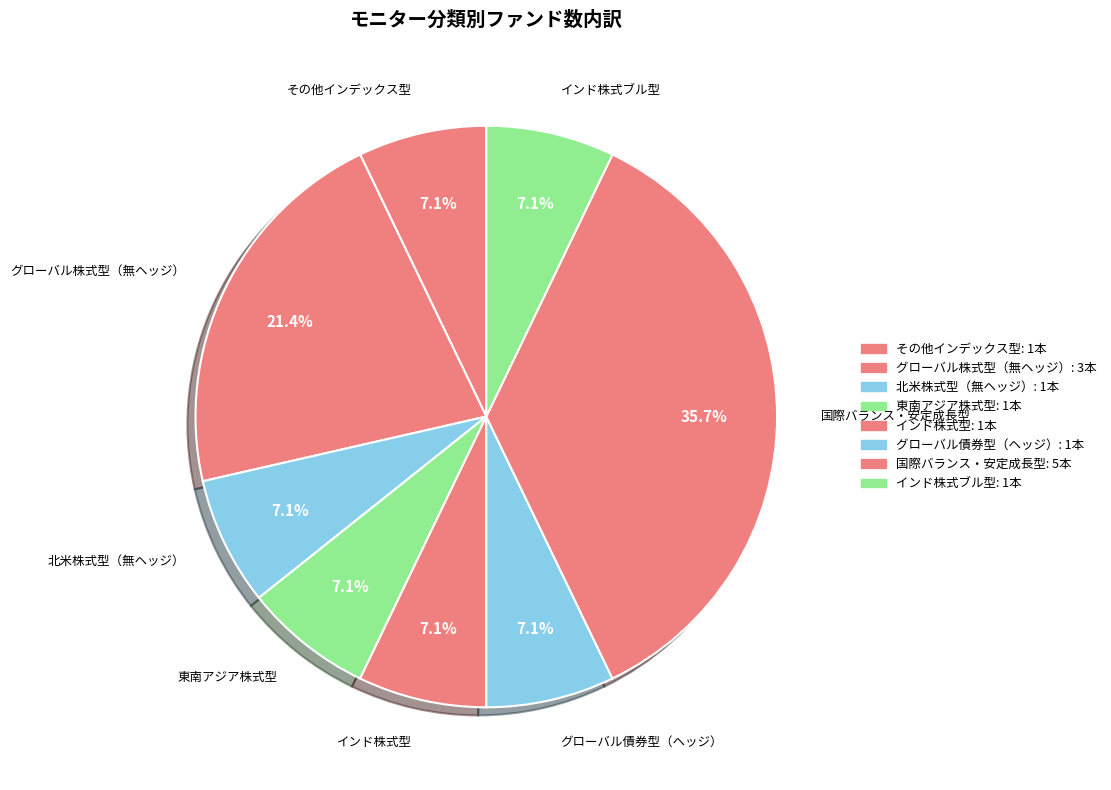

Count the number of slices in the pie.

8